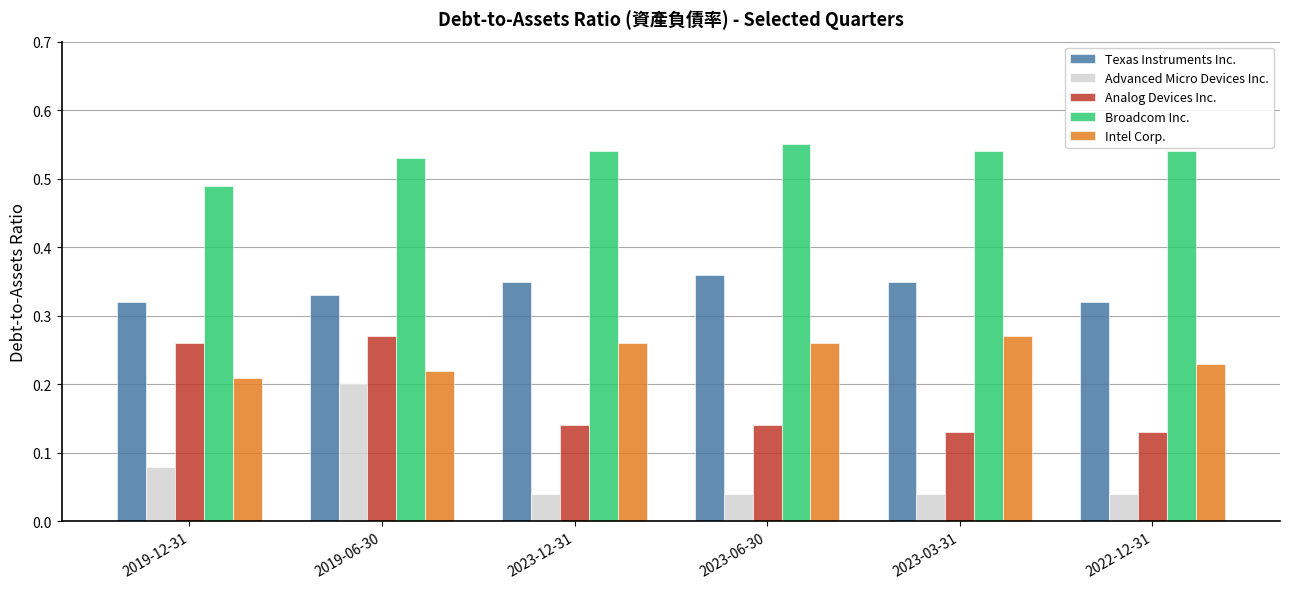

What is the sum of the Broadcom Inc. values at 2023-12-31 and 2019-06-30?

1.1